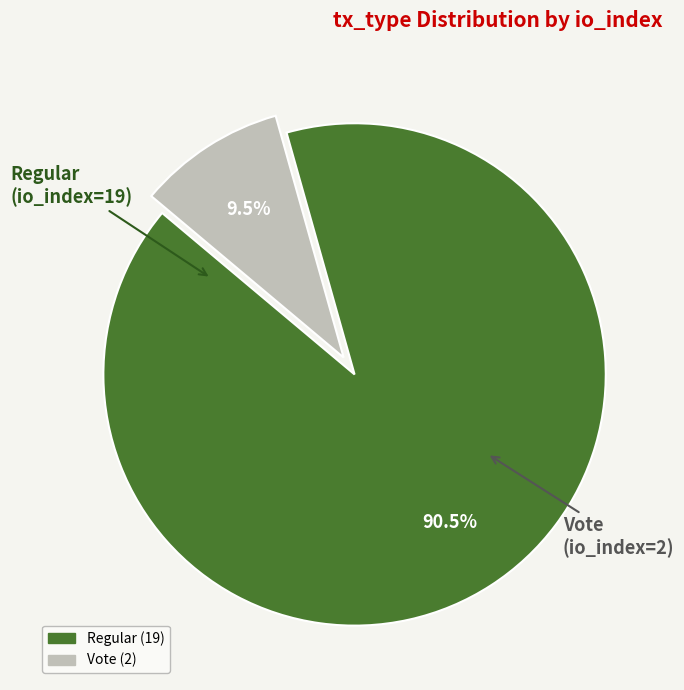

Is there any slice that represents more than half of the pie?

Yes